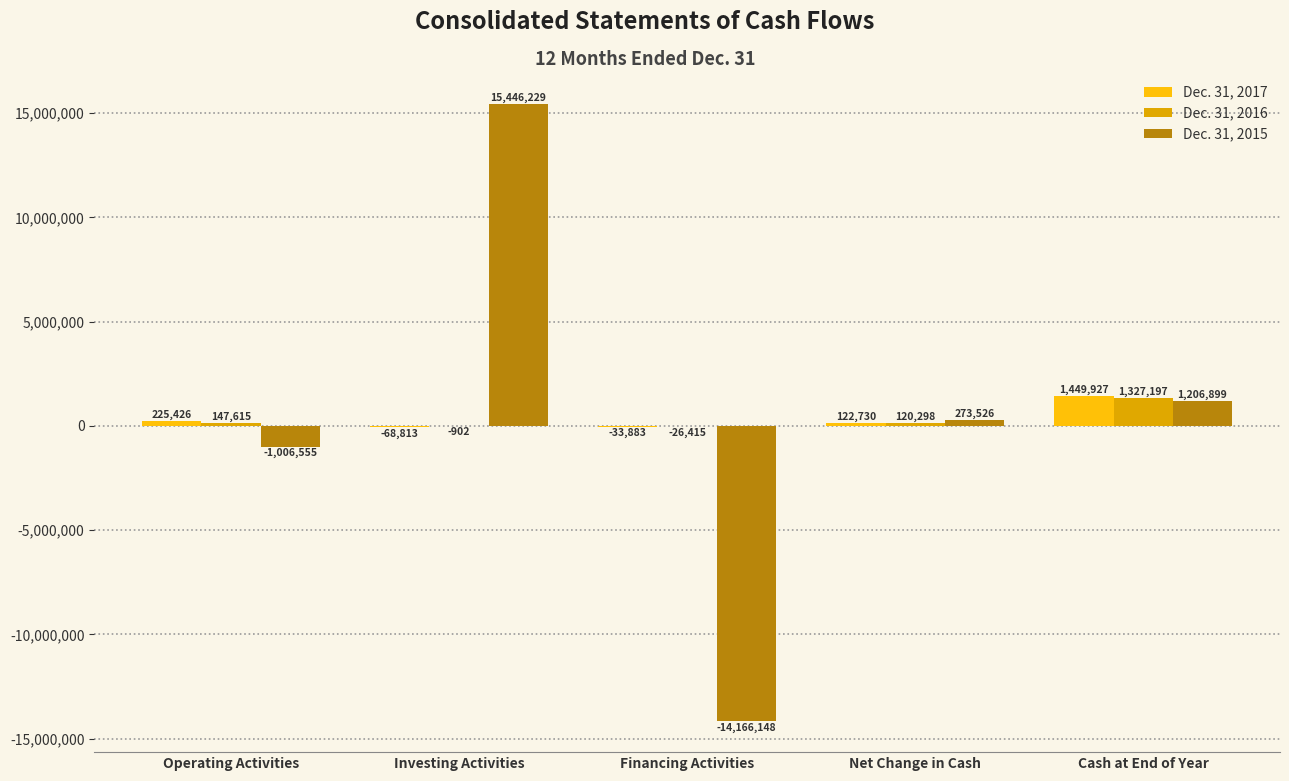

How many groups of bars are there?

5